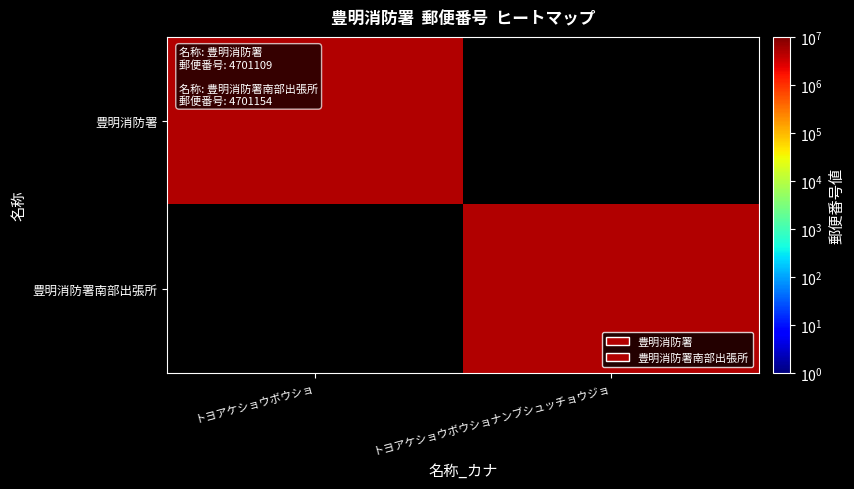

Is it true that 豊明消防署 equals 4701109.0 at トヨアケショウボウショ?

True